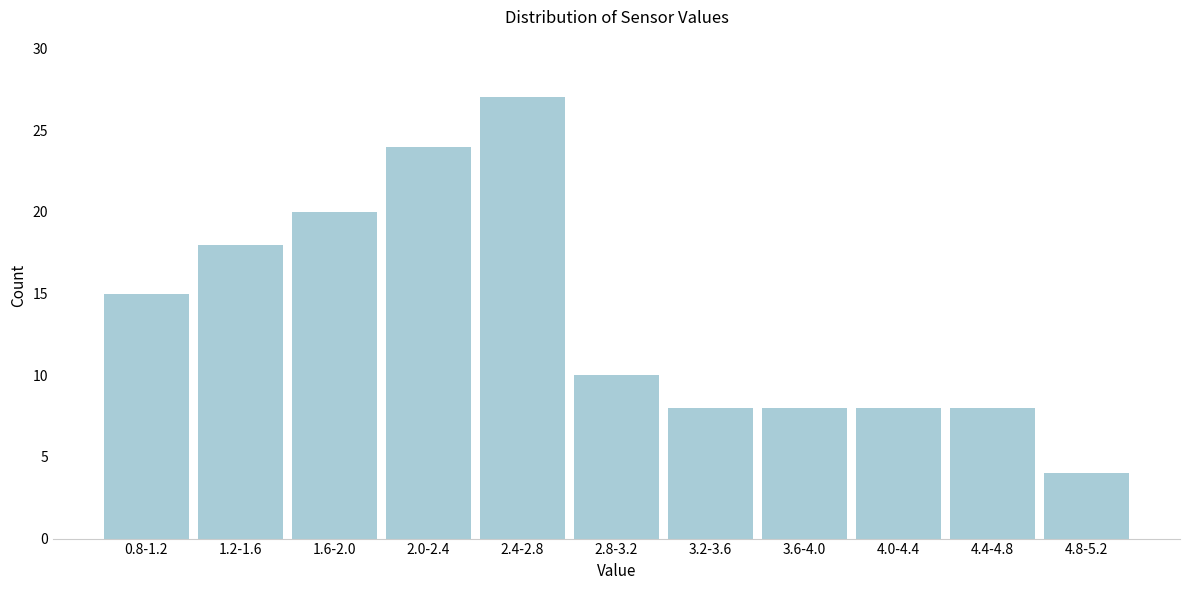

Reading right to left, extract all data points from this chart.

4.8-5.2=4	4.4-4.8=8	4.0-4.4=8	3.6-4.0=8	3.2-3.6=8	2.8-3.2=10	2.4-2.8=27	2.0-2.4=24	1.6-2.0=20	1.2-1.6=18	0.8-1.2=15